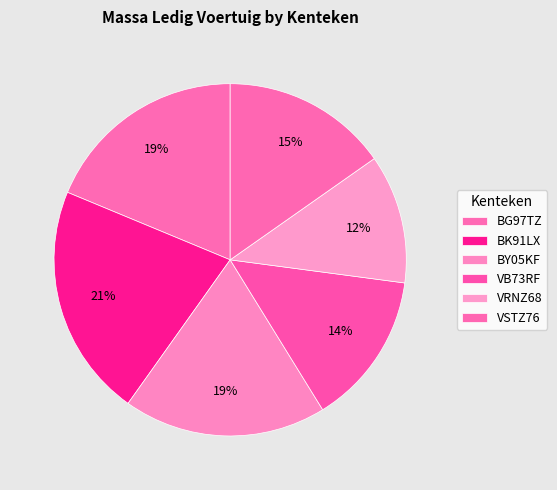

To the nearest percent, what is the combined percentage of BG97TZ and BY05KF?

37%